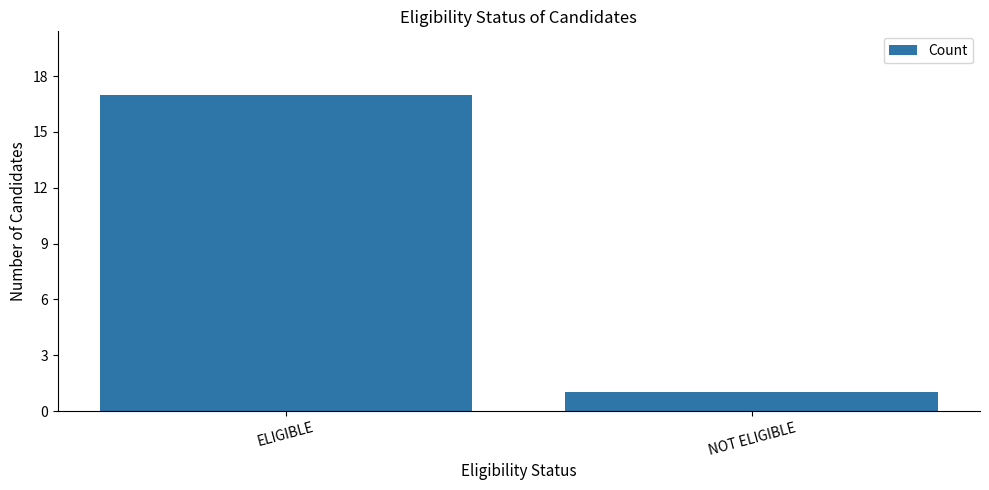

The chart shows a value of 17 at ELIGIBLE. True or false?

True